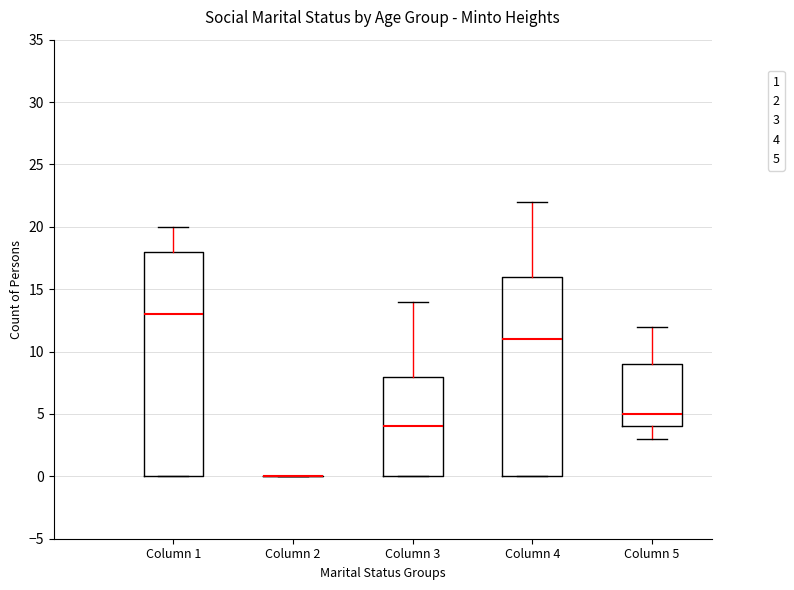

Reading left to right, transcribe this box plot: for each box, give where its median line is, the range the box spans, and where its two whiskers end, as read against the y-axis. The values are not printed on the chart, so give them approximately, as read against the axis.

Column 1: median 13, box 0 to 18, whiskers 0 to 20
Column 2: box collapsed to a line at 0, whiskers 0 to 0
Column 3: median 4, box 0 to 8, whiskers 0 to 14
Column 4: median 11, box 0 to 16, whiskers 0 to 22
Column 5: median 5, box 4 to 9, whiskers 3 to 12